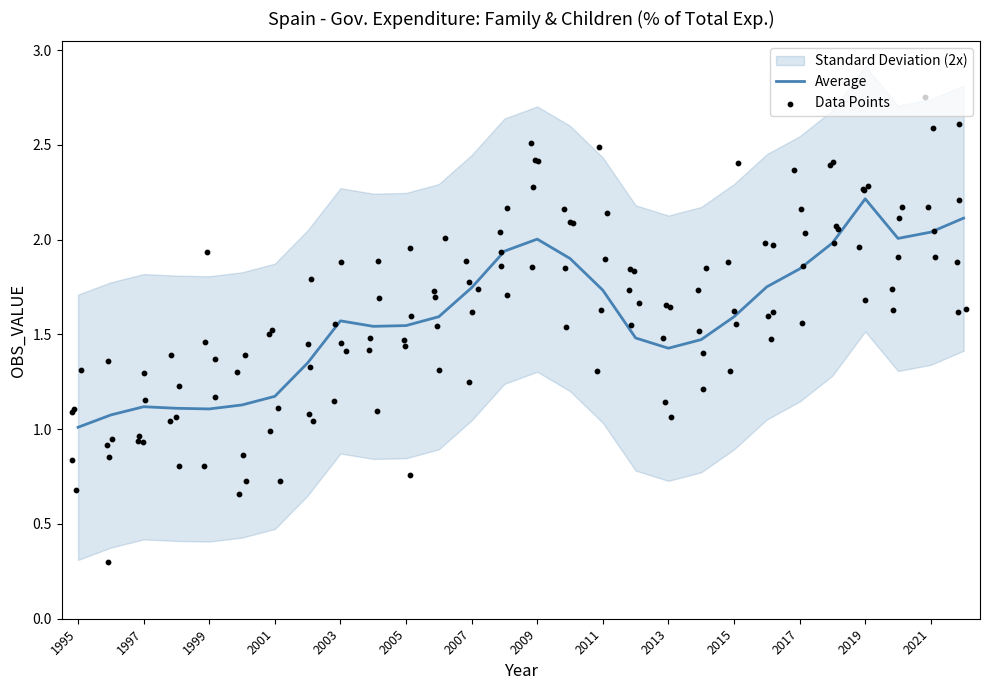

Approximately how many times larger is the value at 2008 compared to 1998?

1.7